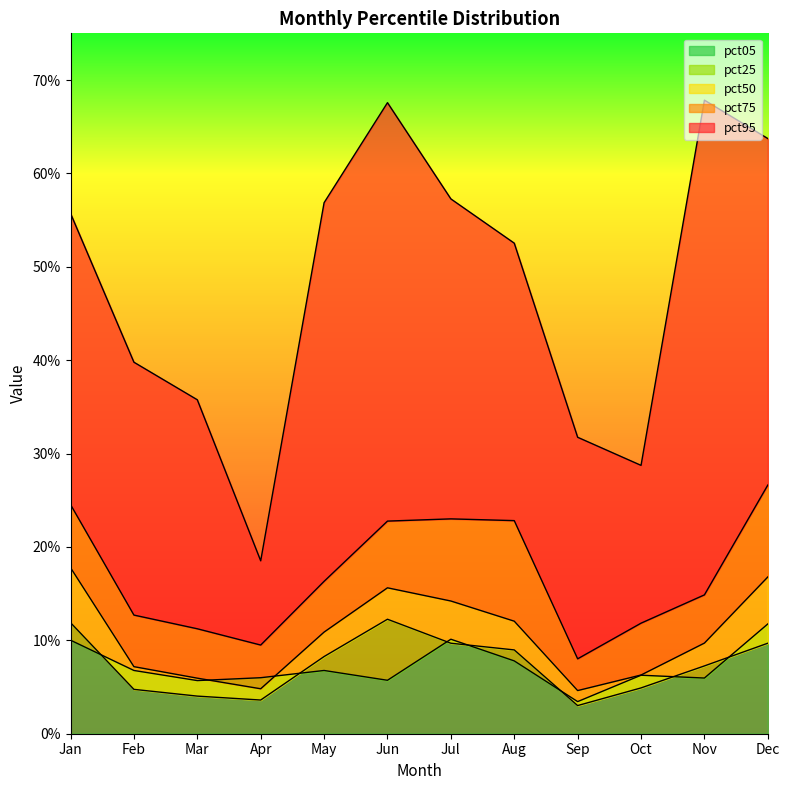

What is the sum of the pct05 values at May and Sep?

0.1